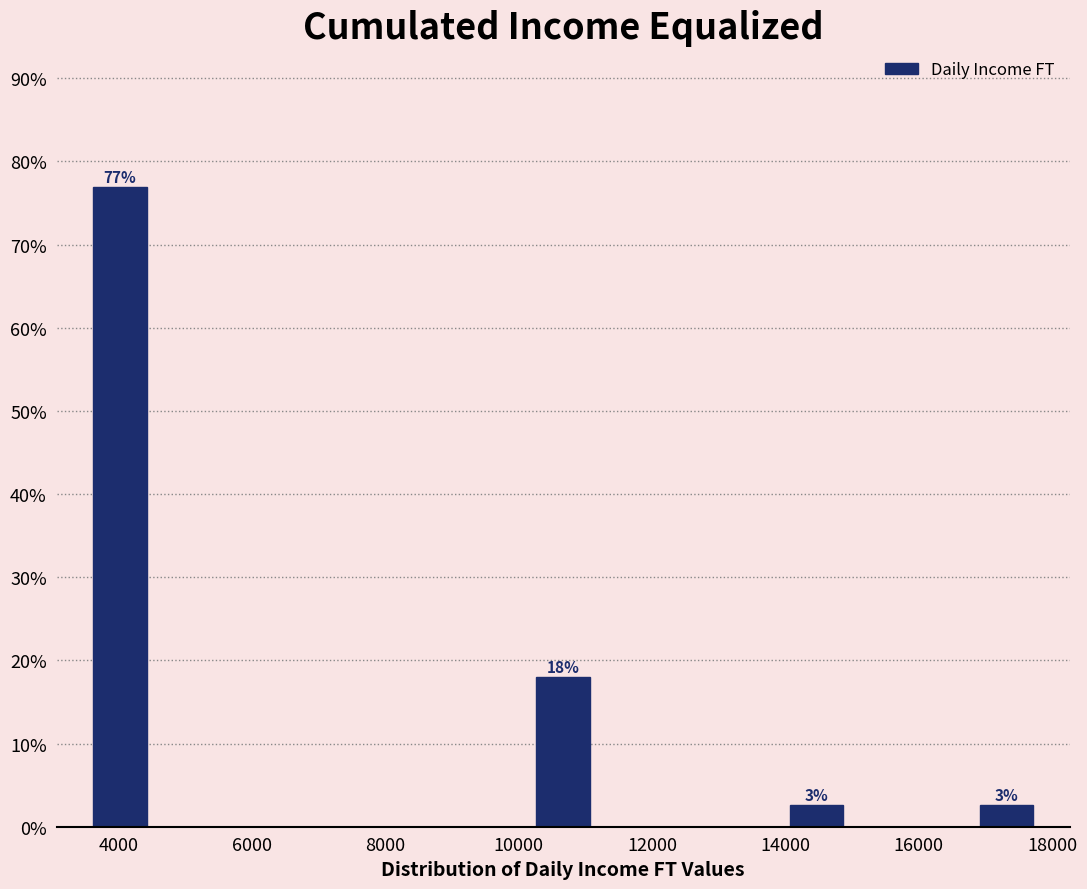

Over which range of the x-axis is the bar tallest?

3600 to 4400